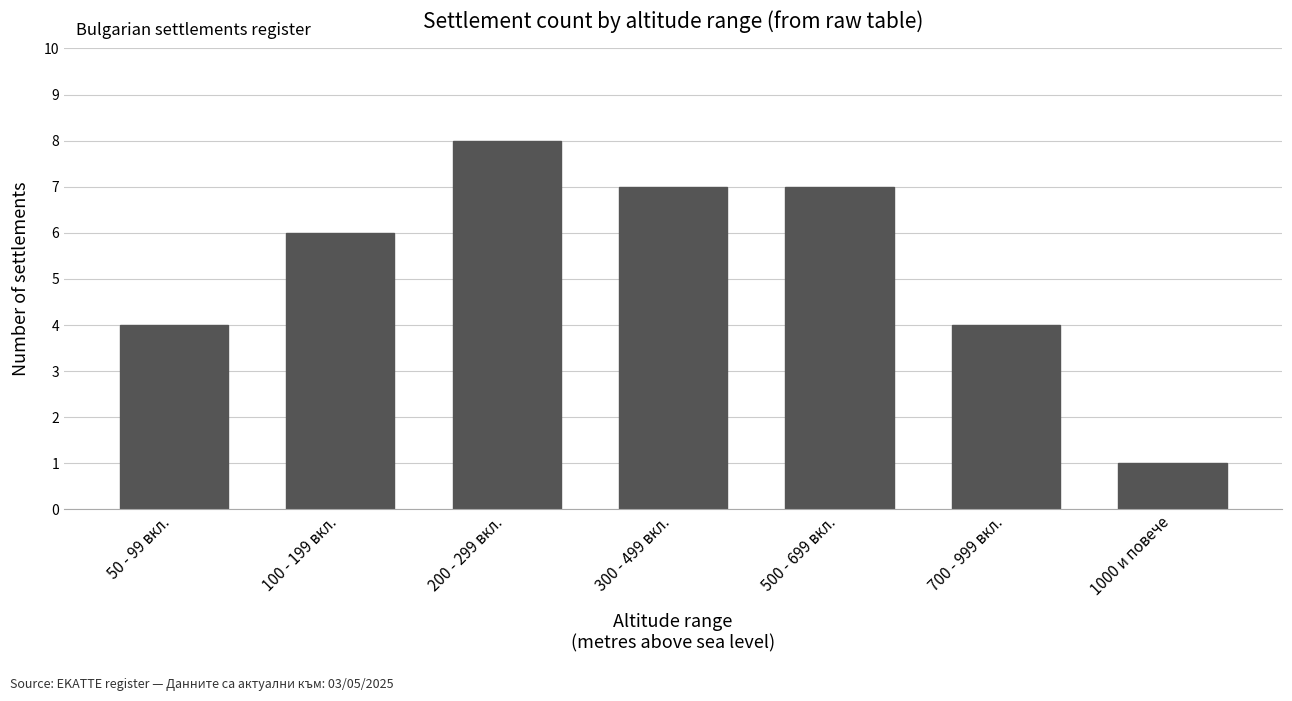

Approximately how many times larger is the value at 500 - 699 вкл. compared to 1000 и повече?

7.0